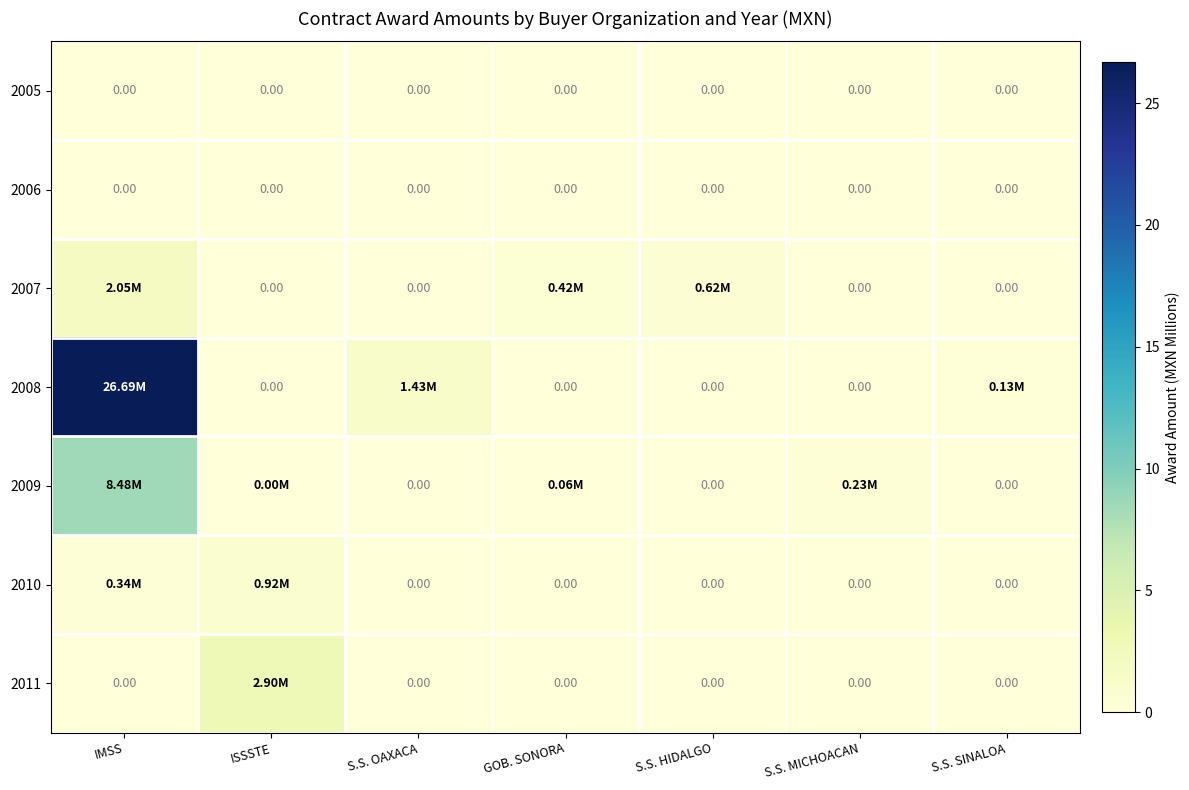

What is the maximum value for 2010?

0.9